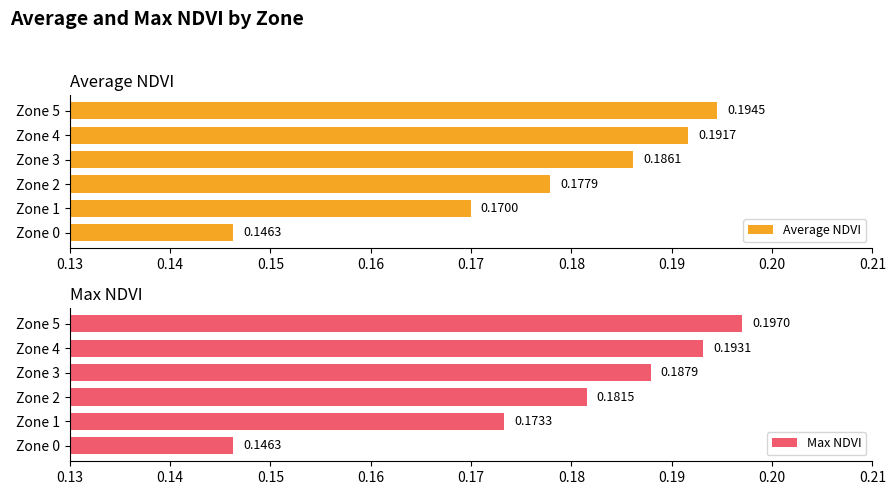

At which label is Average NDVI closest to 0?

Zone 0